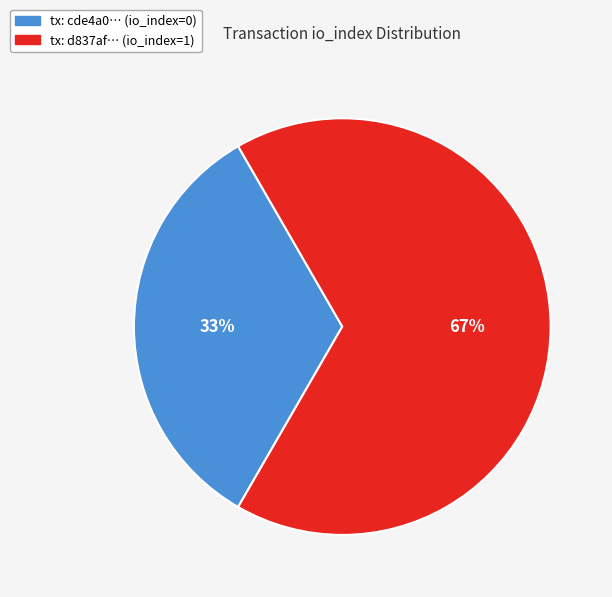

Is the sum of tx: d837af… (io_index=1) and tx: cde4a0… (io_index=0) greater than half?

Yes